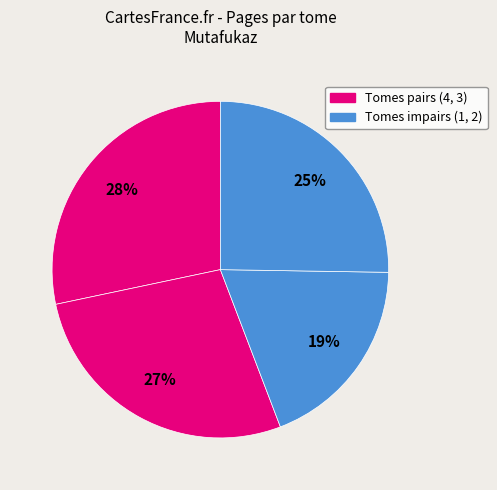

What is the largest slice in the pie chart?

Tome 4 (id:773)